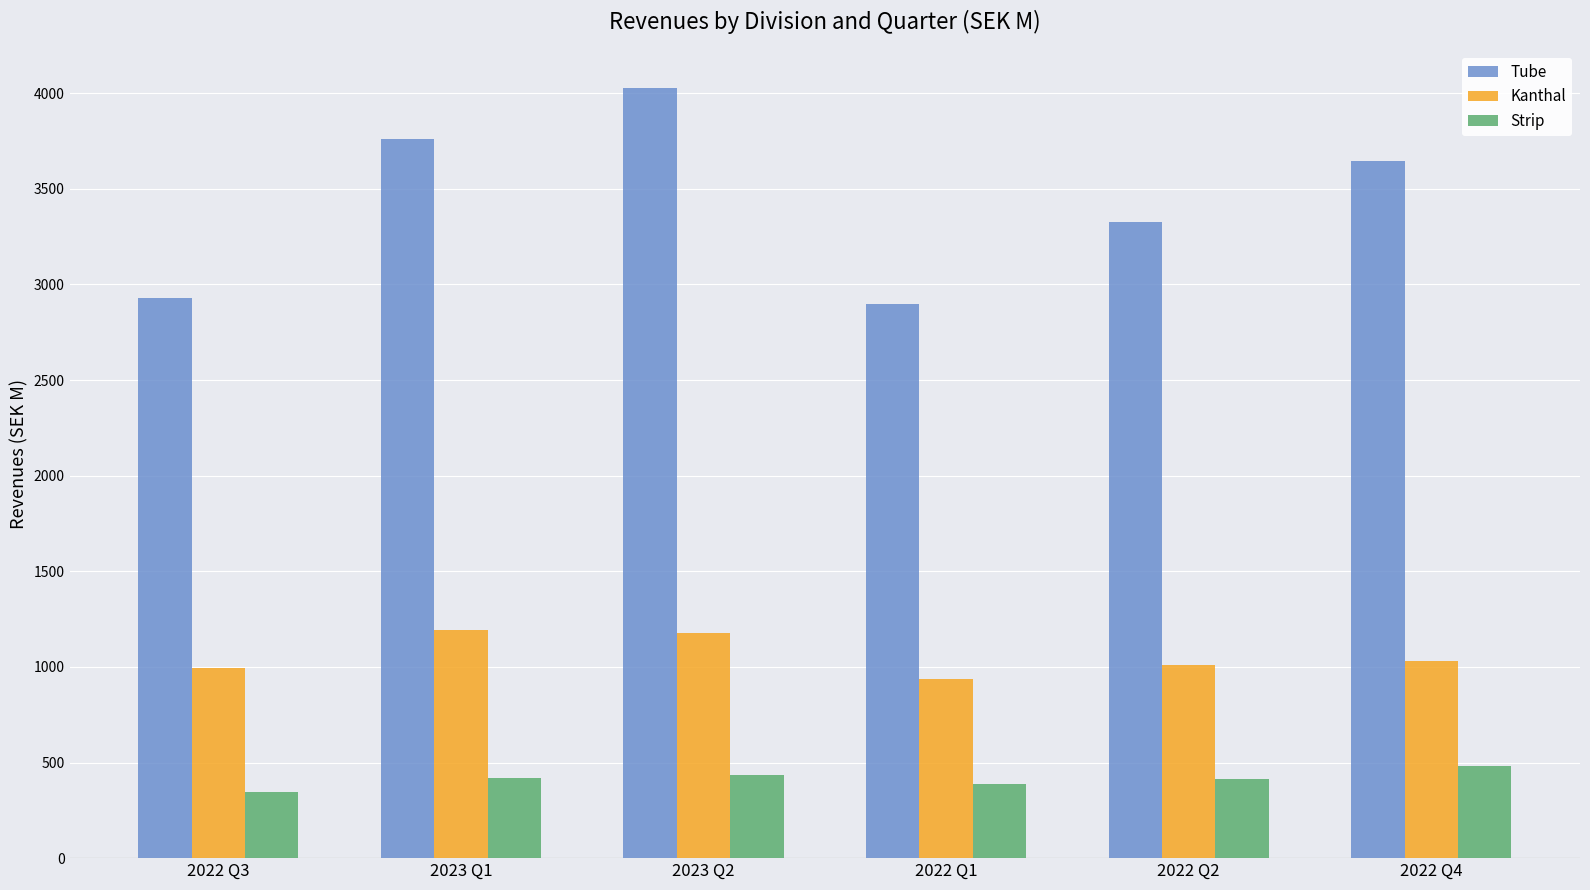

What is the label of the 3rd bar from the left?

2023 Q2